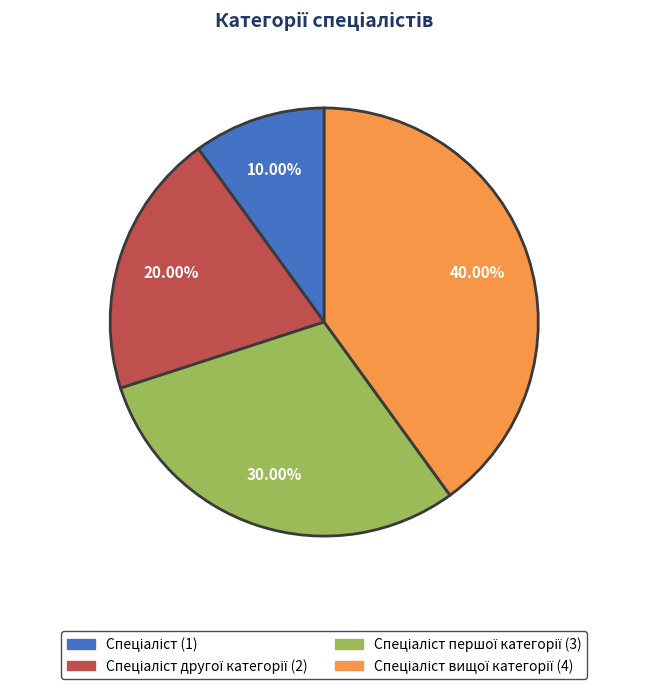

Is there any slice that represents more than half of the pie?

No